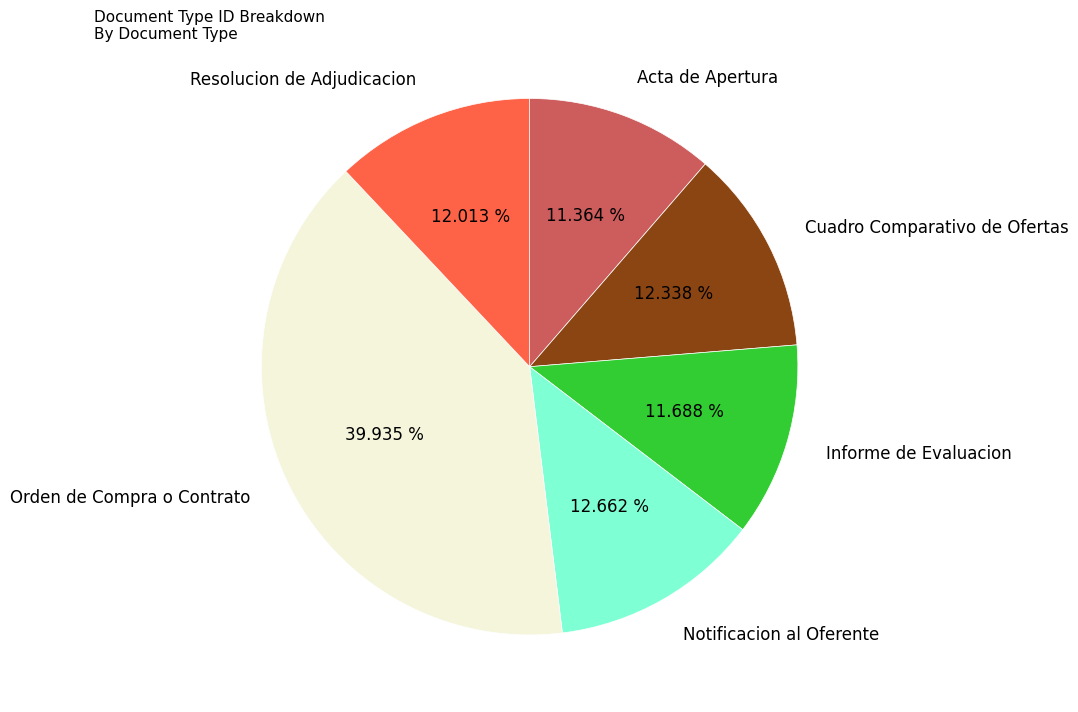

What portion of the pie excludes Orden de Compra o Contrato?

60.1%